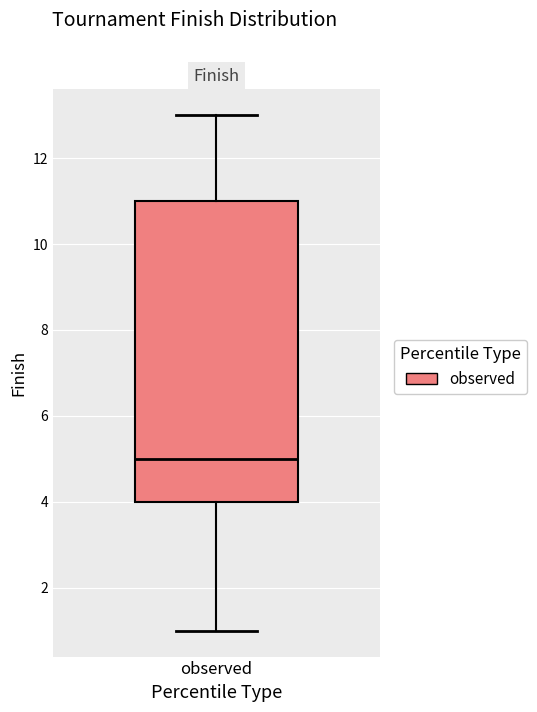

Transcribe this box plot: give where the median line is, the range the box spans, and where the two whiskers end, as read against the y-axis. The values are not printed on the chart, so give them approximately, as read against the axis.

median 5, box 4 to 11, whiskers 1 to 13